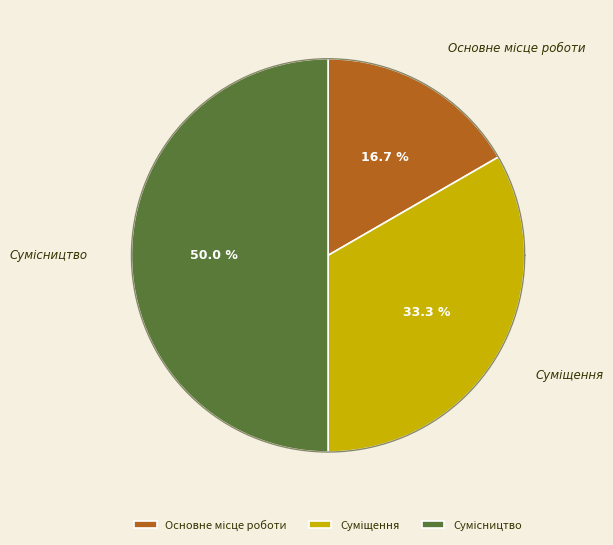

What is the change in value from Суміщення to Сумісництво?

+1